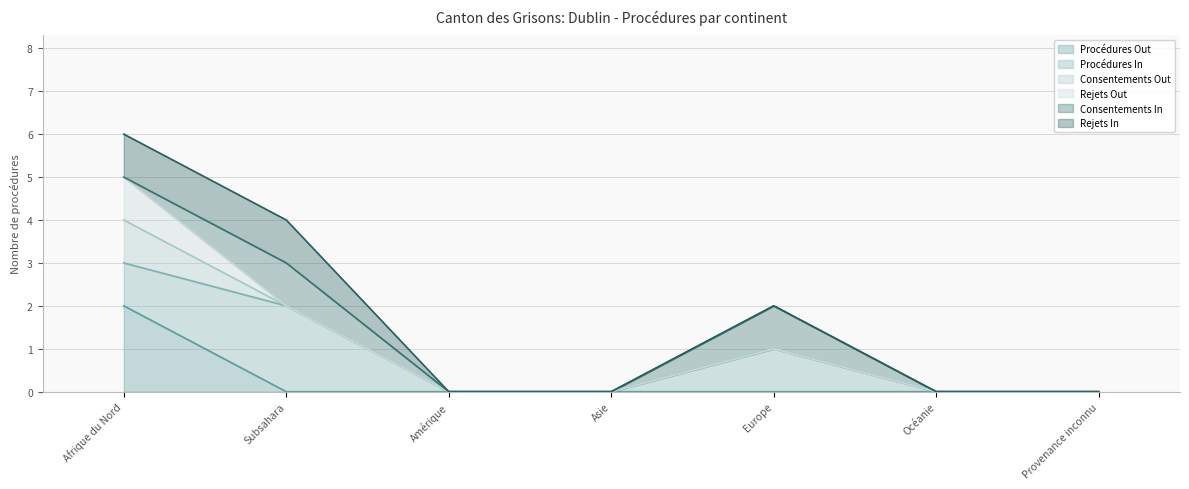

True or false: Rejets Out (line) has more than 0 interior local peaks.

True